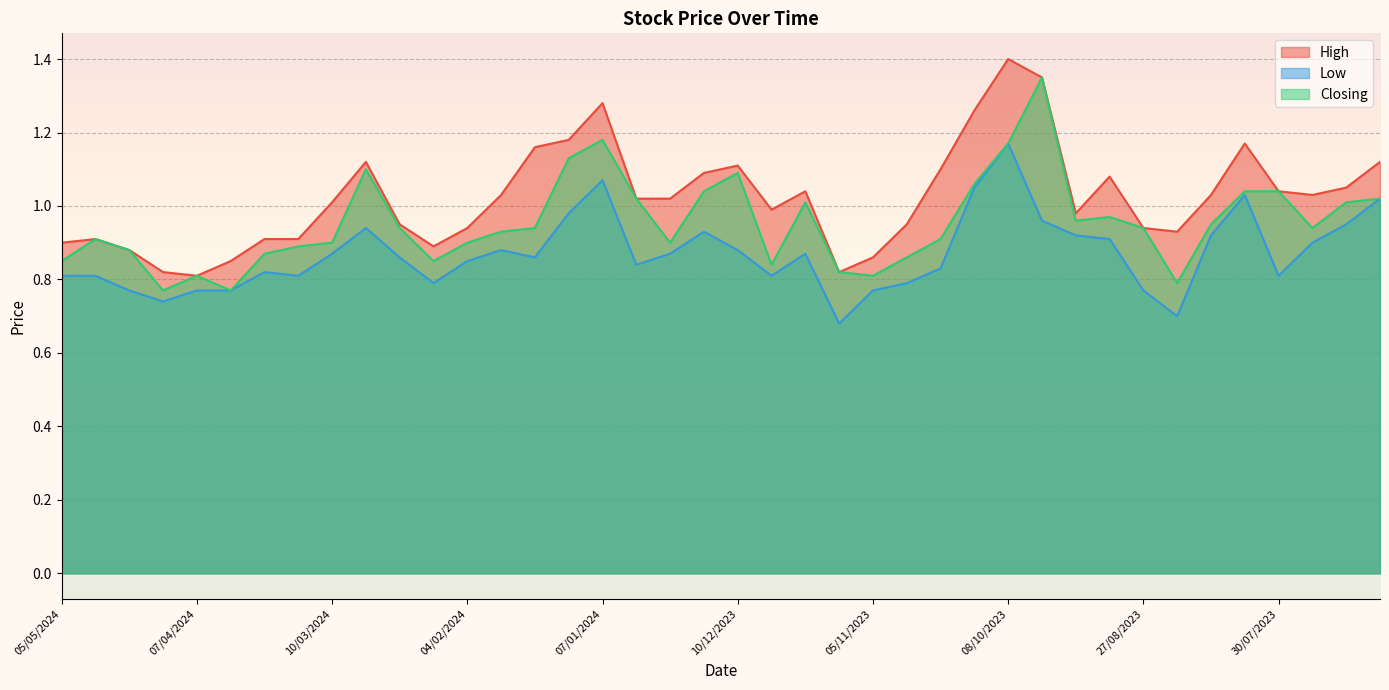

True or false: Closing has a value of 1.3 at 28/04/2024.

False